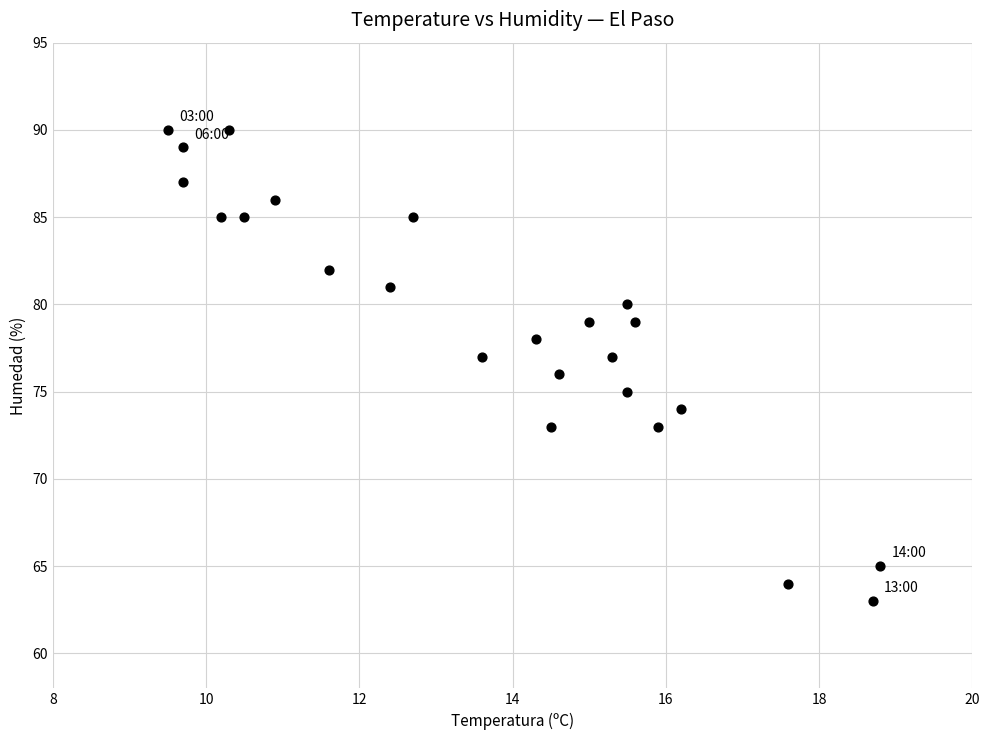

What is the range of Y values (max minus min)?

27